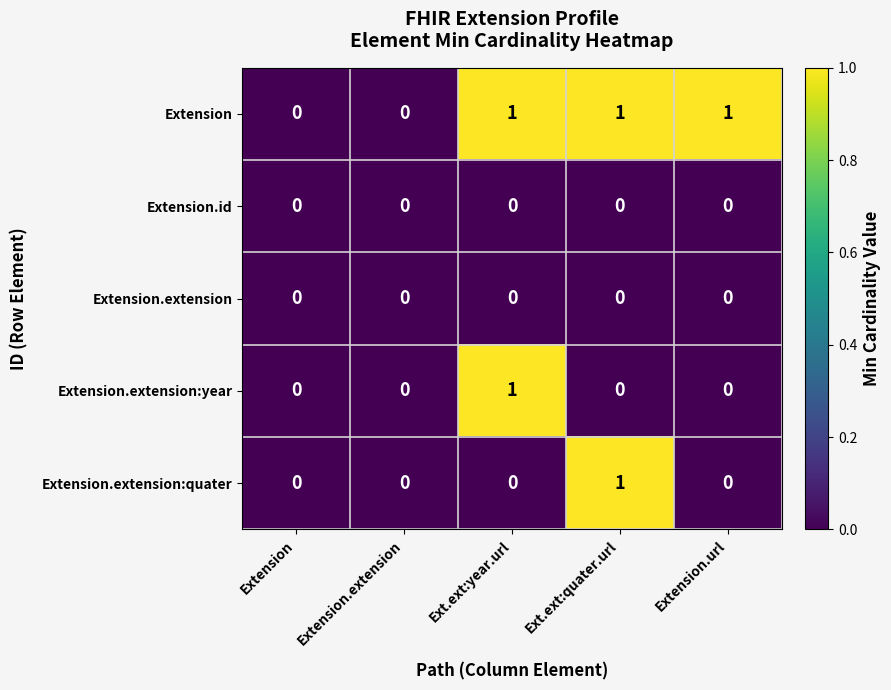

What is the greatest value displayed?

1